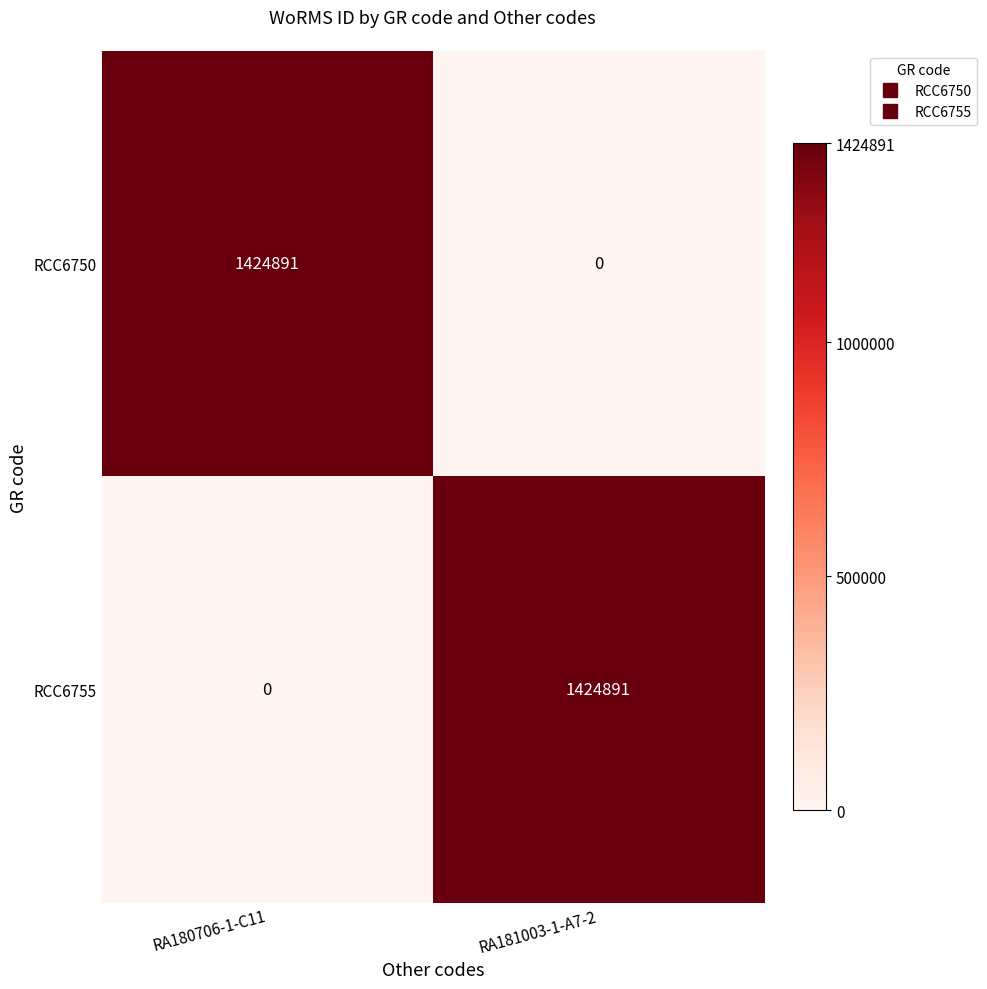

True or false: RCC6755 has a value of 0 at RA180706-1-C11.

True